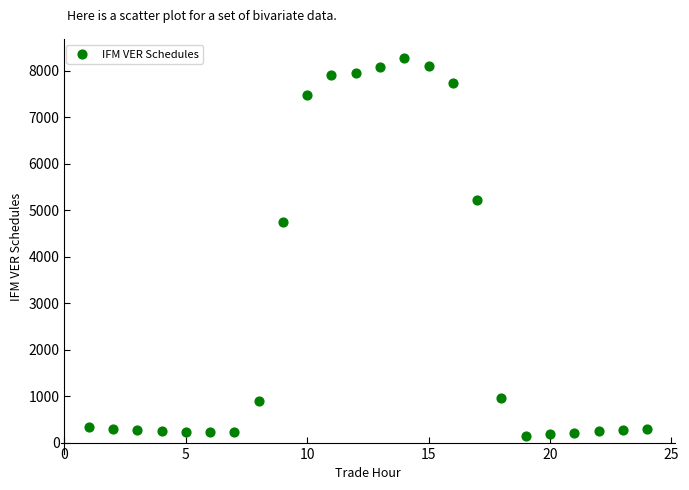

What Y value in the scatter plot is closest to 4209?

4742.1